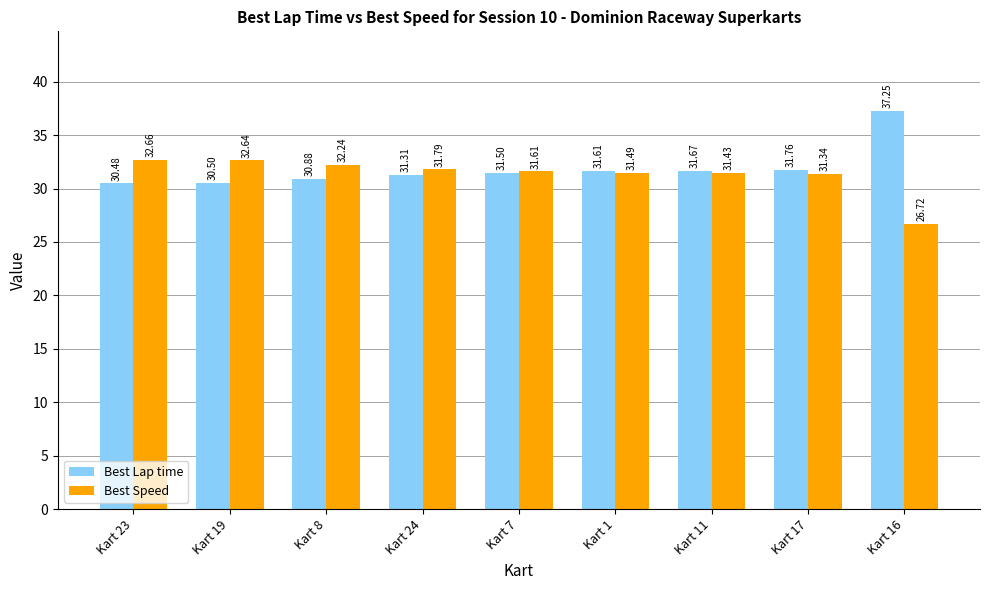

List the labels in order of Best Speed value, largest first.

Kart 23, Kart 19, Kart 8, Kart 24, Kart 7, Kart 1, Kart 11, Kart 17, Kart 16